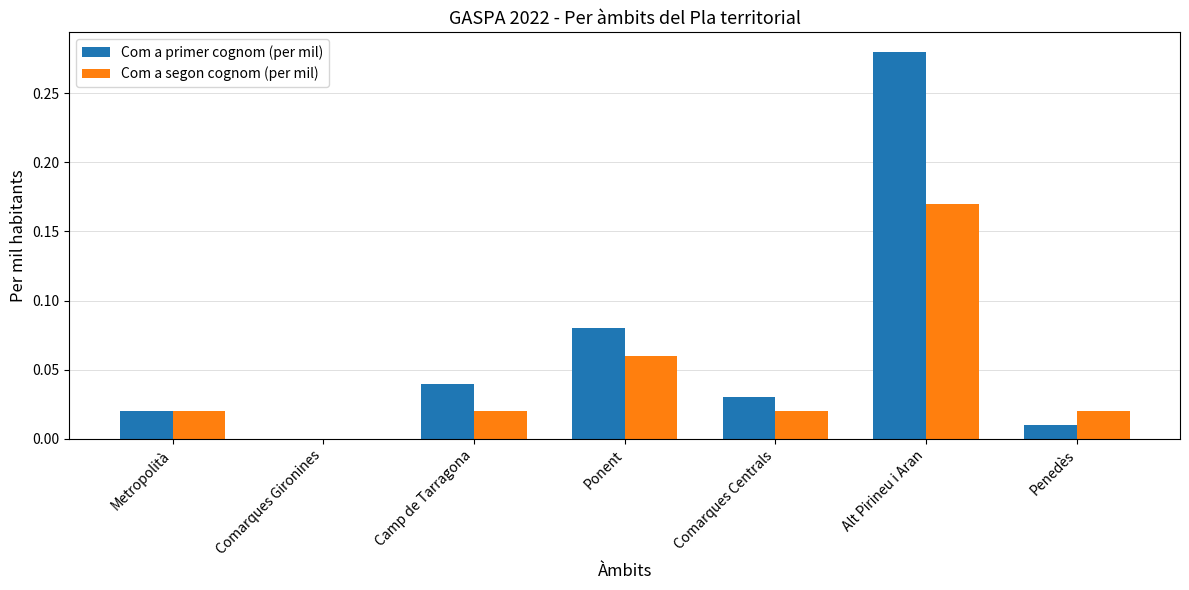

What is the sum of all Com a primer cognom (per mil) values?

0.5